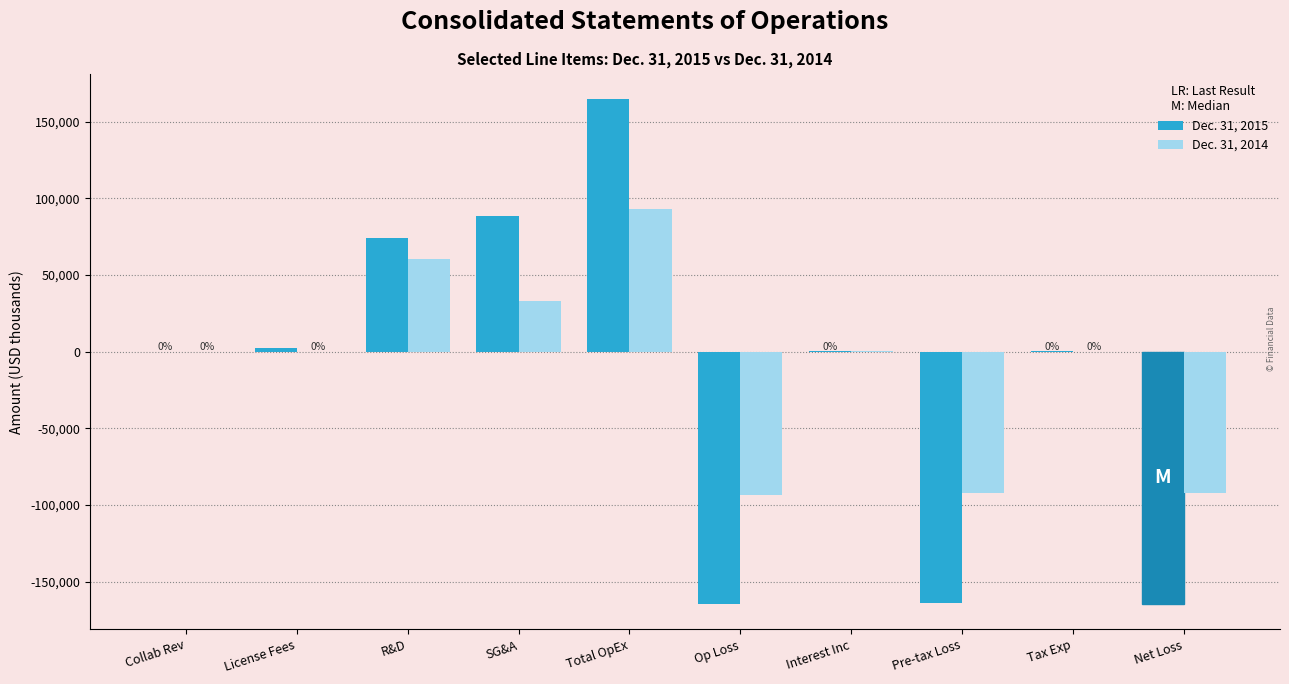

Does the chart contain stacked bars?

No